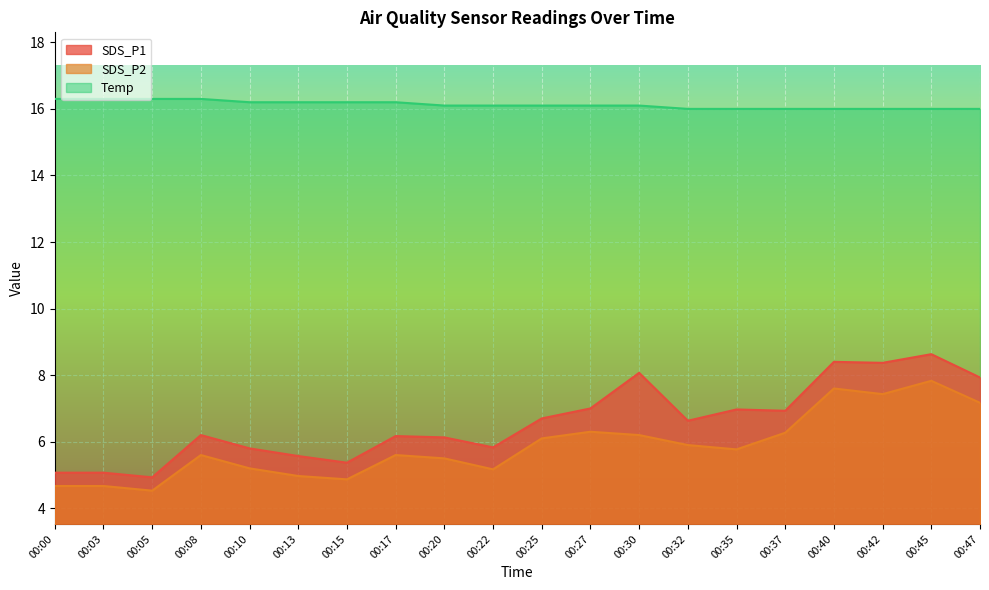

List the labels in order of SDS_P1 value, largest first.

00:45, 00:40, 00:42, 00:30, 00:47, 00:27, 00:35, 00:37, 00:25, 00:32, 00:08, 00:17, 00:20, 00:22, 00:10, 00:13, 00:15, 00:00, 00:03, 00:05